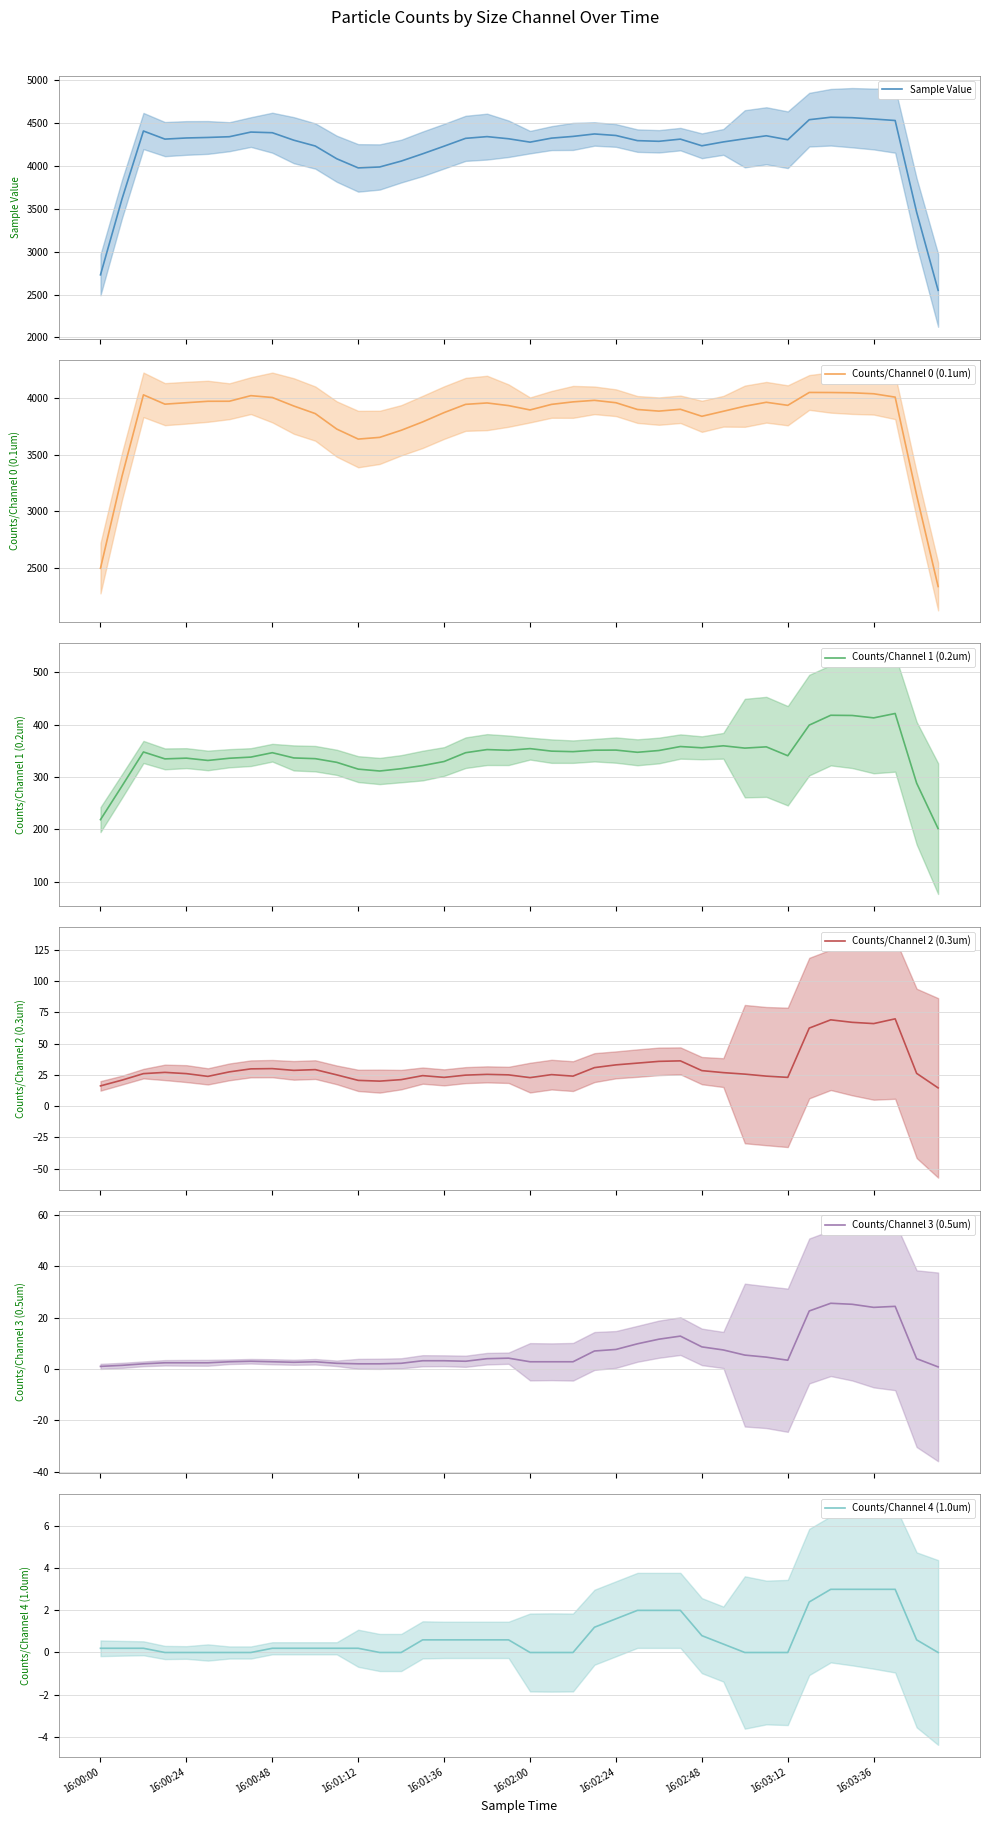

True or false: Counts/Channel 0 (0.1um) and Counts/Channel 1 (0.2um) intersect in this chart.

False